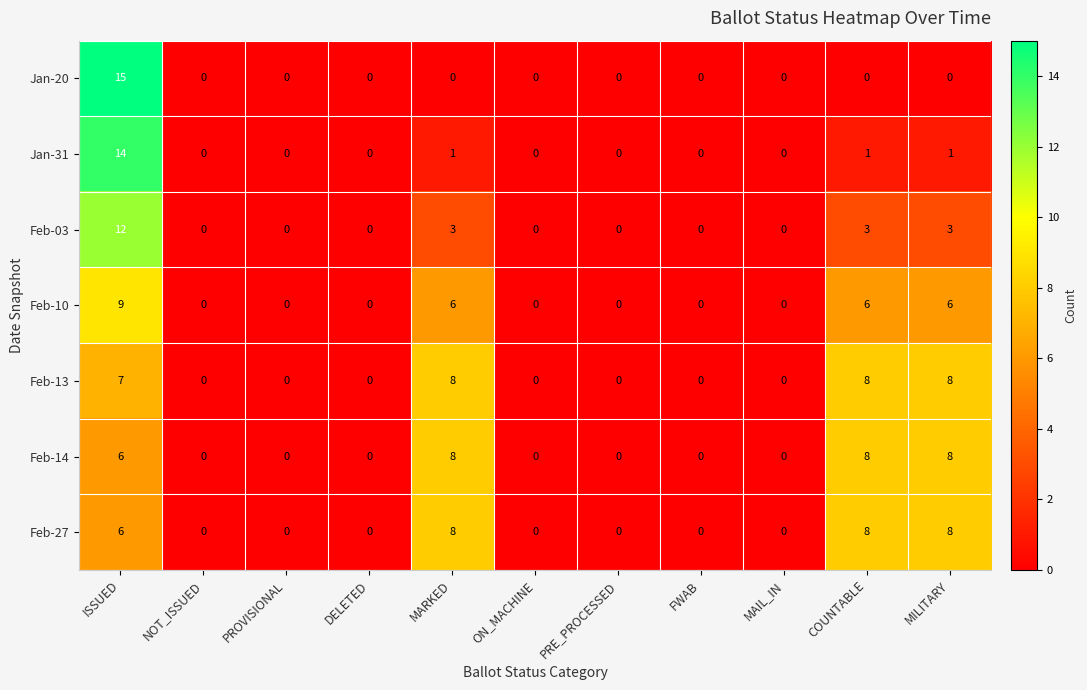

The value of Feb-13 at COUNTABLE is 4. True or false?

False